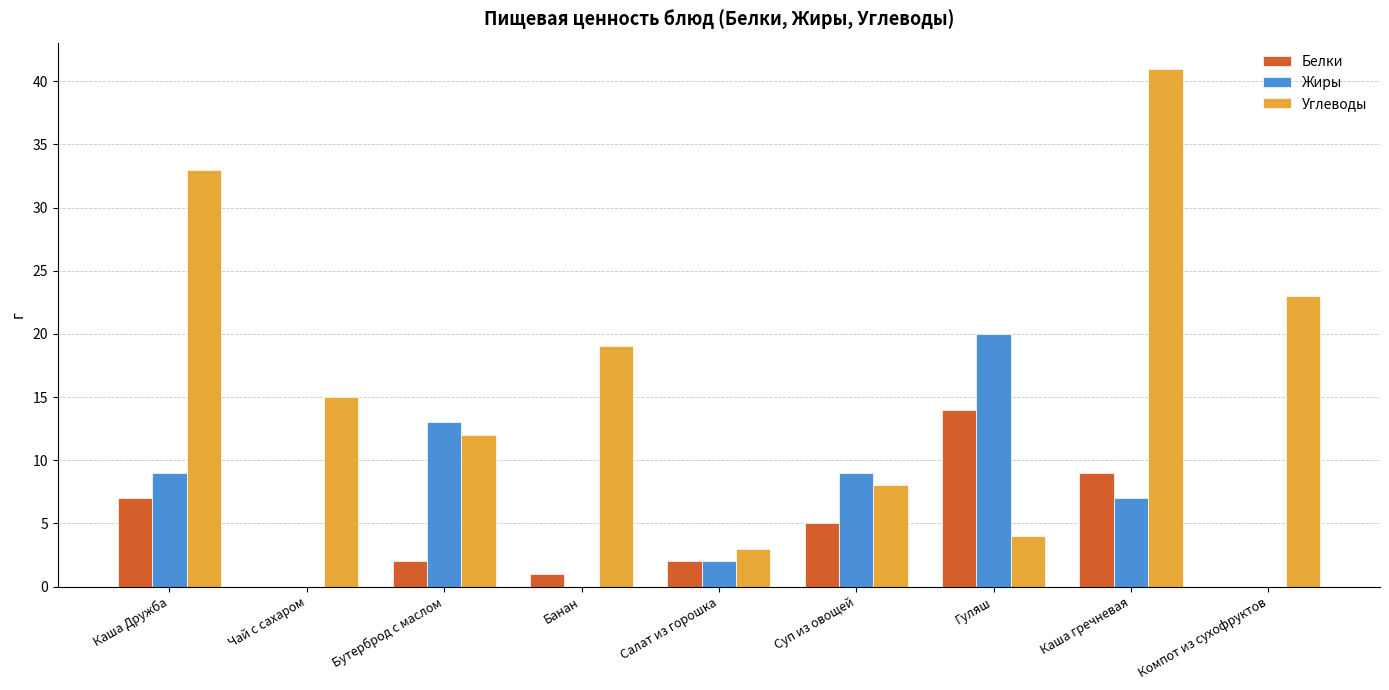

At which category is the sum across all series the highest?

Каша гречневая